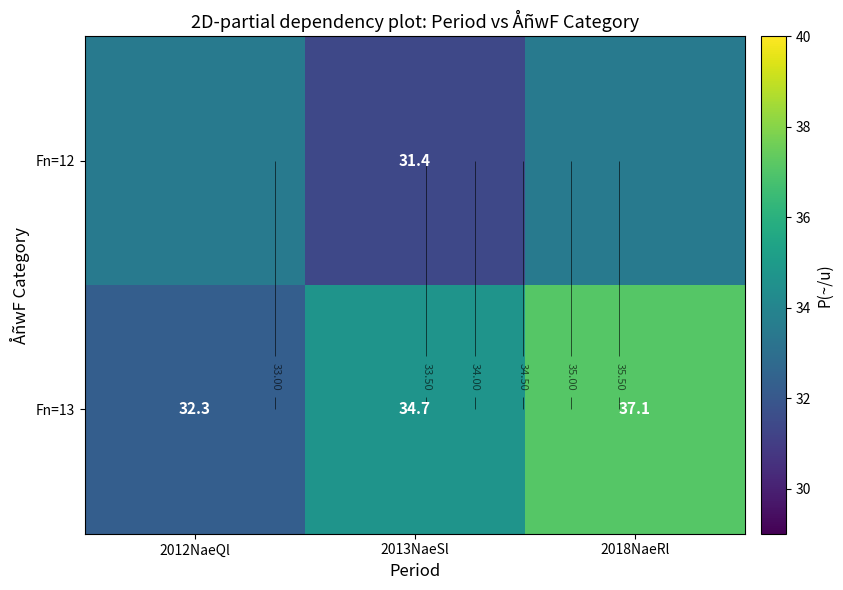

What value does the Fn=13 series have at 2013NaeSl?

34.7